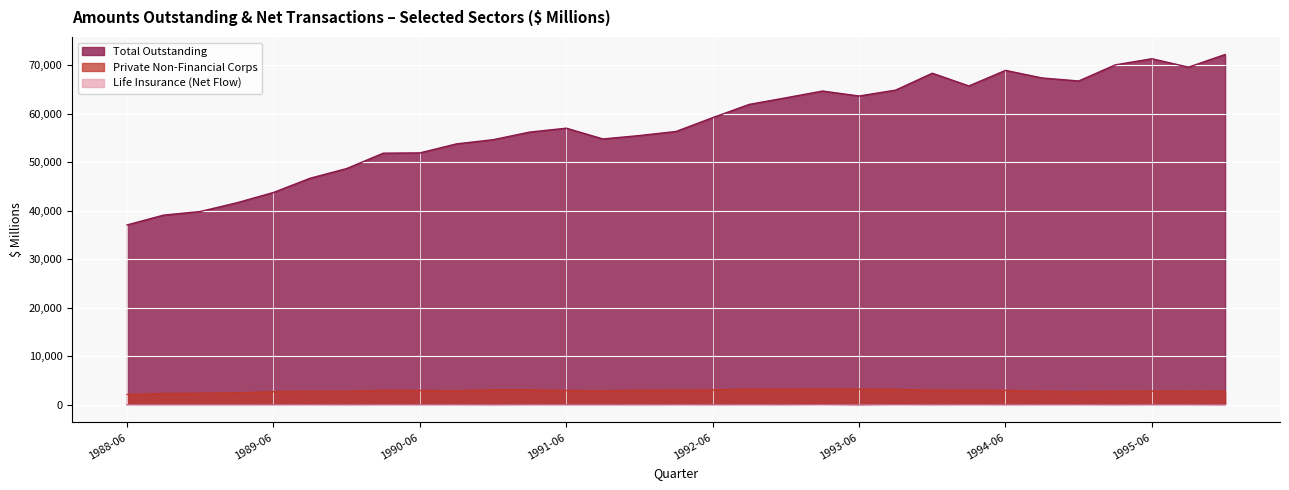

True or false: Life insurance (flow) and Private non-fin corps intersect in this chart.

False